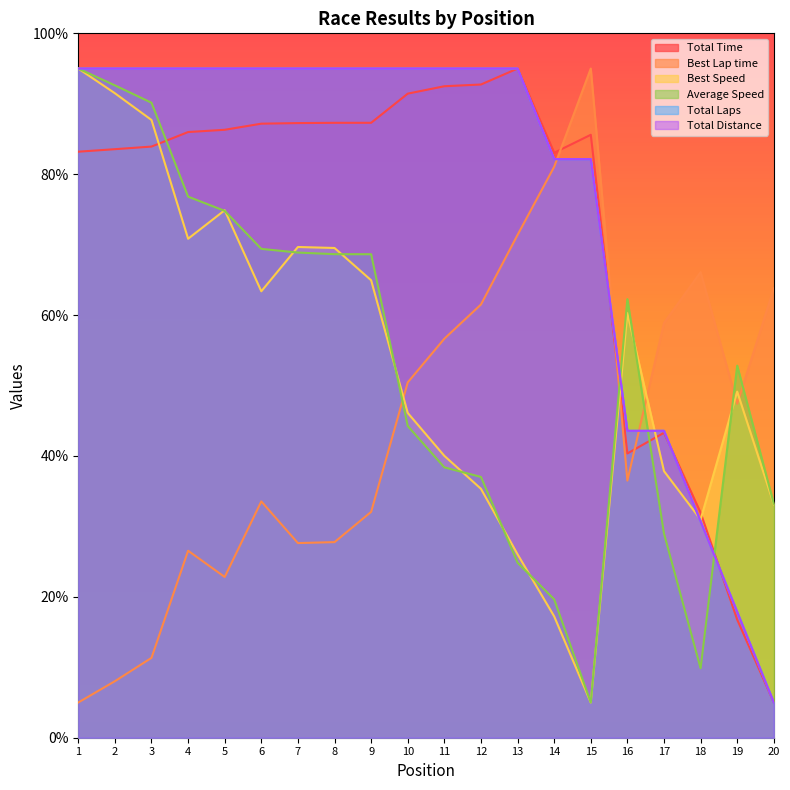

The Total Distance series shows 38.9 at 9. True or false?

False